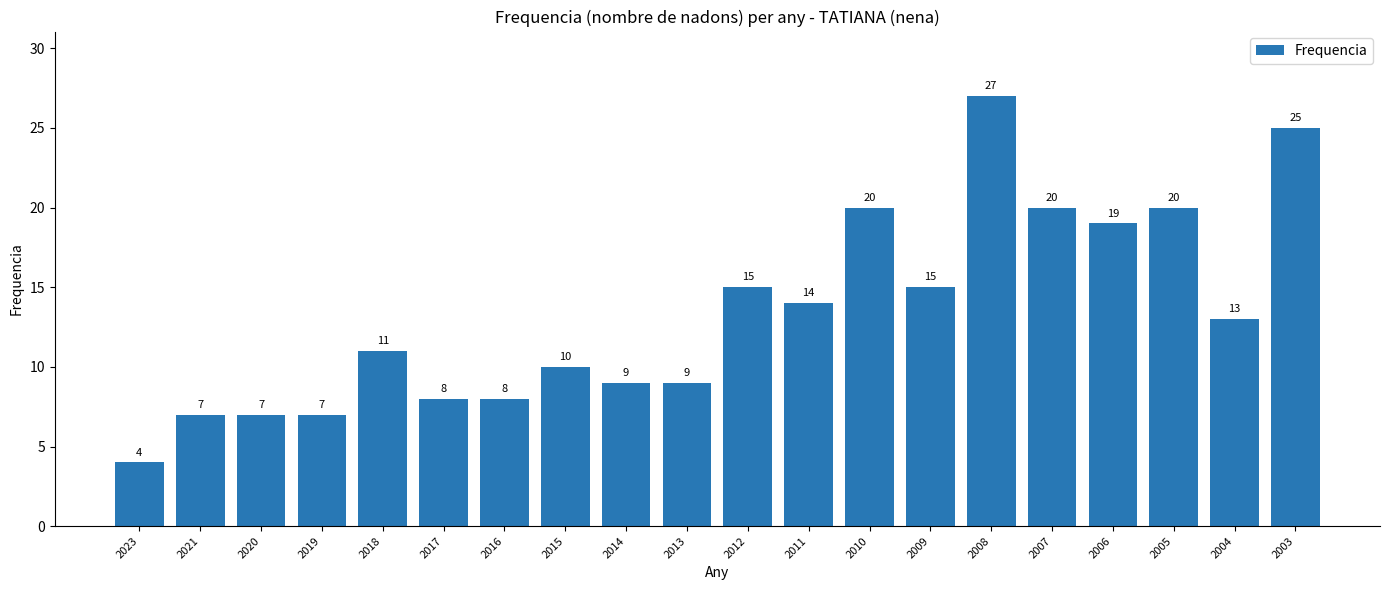

Is it true that the value at 2006 is 19?

True